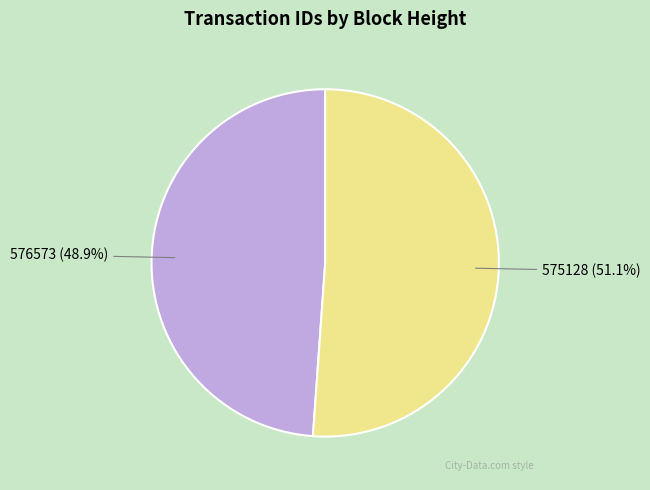

Which slice is the largest?

575128